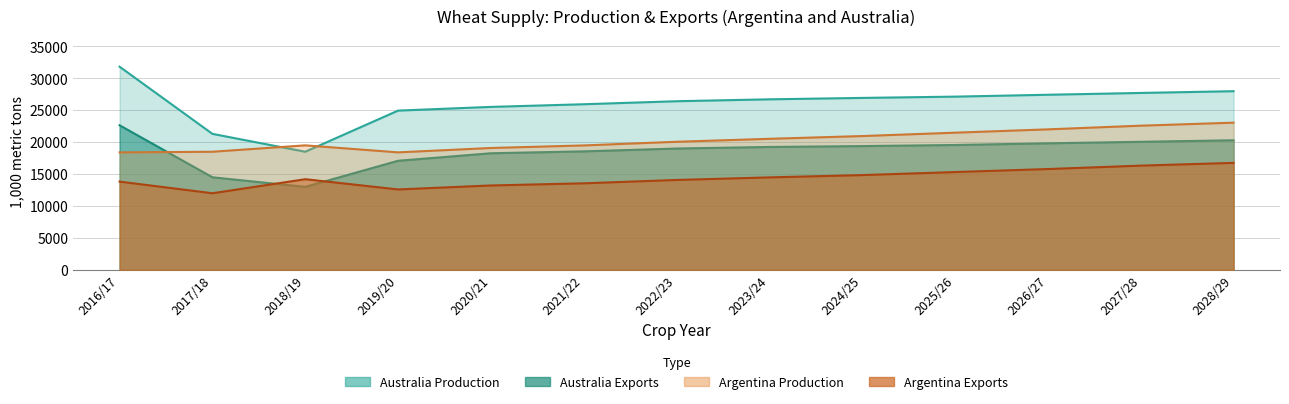

True or false: Australia Exports has a value of 19004 at 2022/23.

True